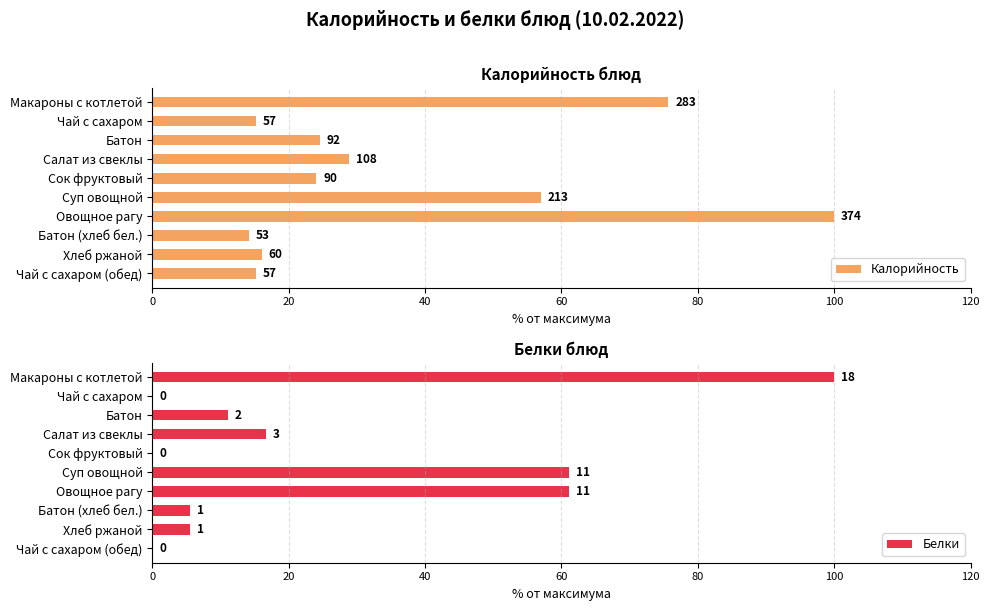

Are the bars horizontal?

Yes